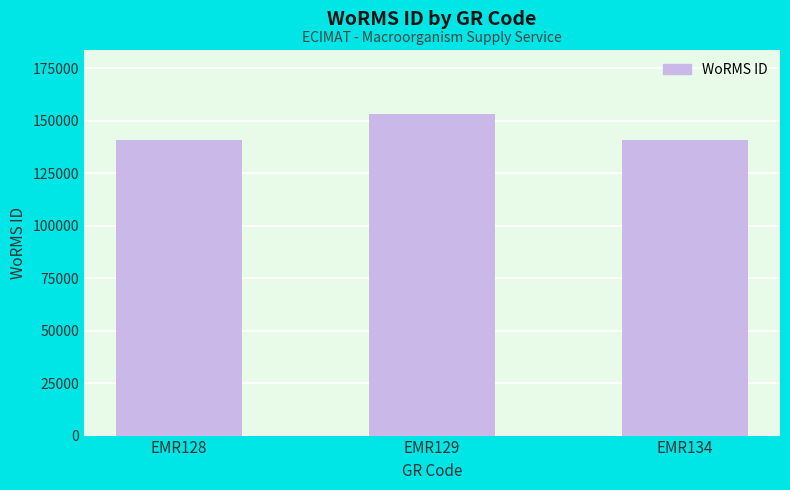

What is the change in value from EMR128 to EMR134?

+4